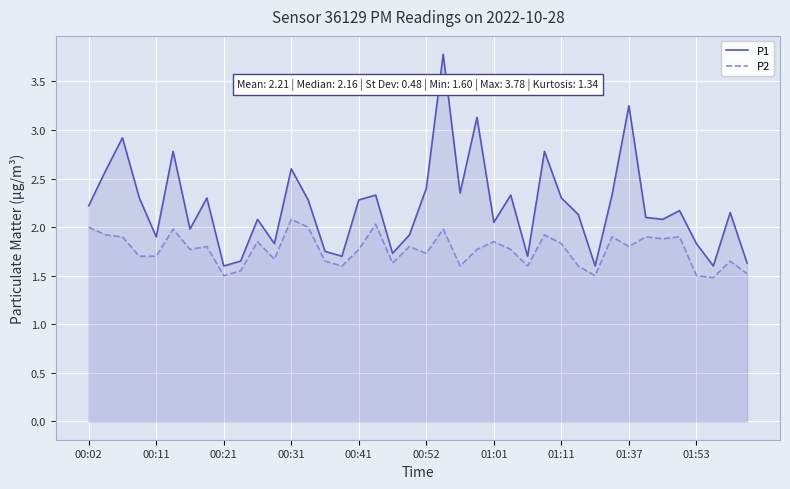

Reading left to right, what are all the values shown in this chart?

P1: 2.2	2.6	2.9	2.3	1.9	2.8	2.0	2.3	1.6	1.6	2.1	1.8	2.6	2.3	1.8	1.7	2.3	2.3	1.7	1.9	2.4	3.8	2.4	3.1	2.0	2.3	1.7	2.8	2.3	2.1	1.6	2.3	3.2	2.1	2.1	2.2	1.8	1.6	2.1	1.6
P2: 2.0	1.9	1.9	1.7	1.7	2.0	1.8	1.8	1.5	1.6	1.9	1.7	2.1	2.0	1.6	1.6	1.8	2.0	1.6	1.8	1.7	2.0	1.6	1.8	1.9	1.8	1.6	1.9	1.8	1.6	1.5	1.9	1.8	1.9	1.9	1.9	1.5	1.5	1.6	1.5